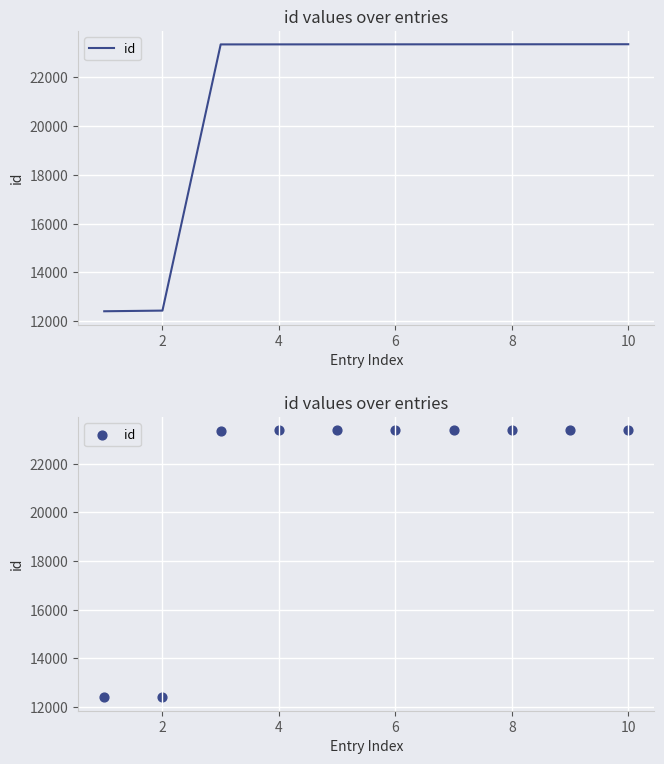

Which has a higher value, 2 or 4?

4